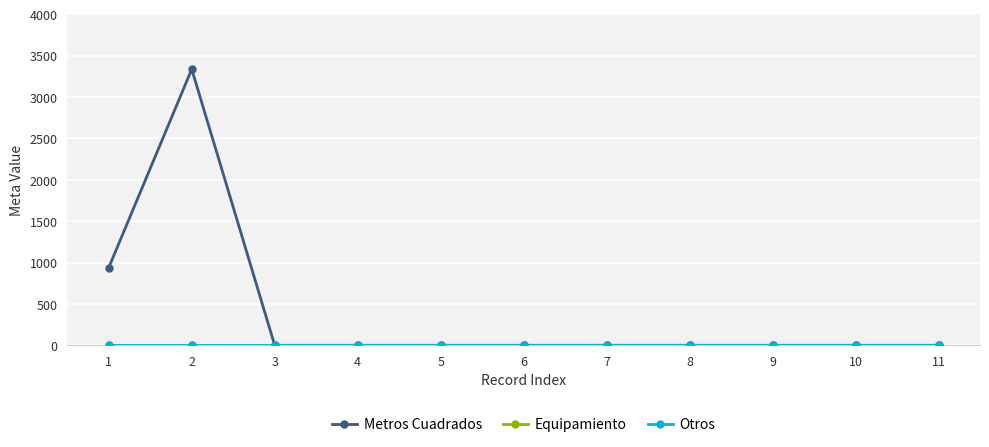

Is this an area chart (filled region under the line)?

No